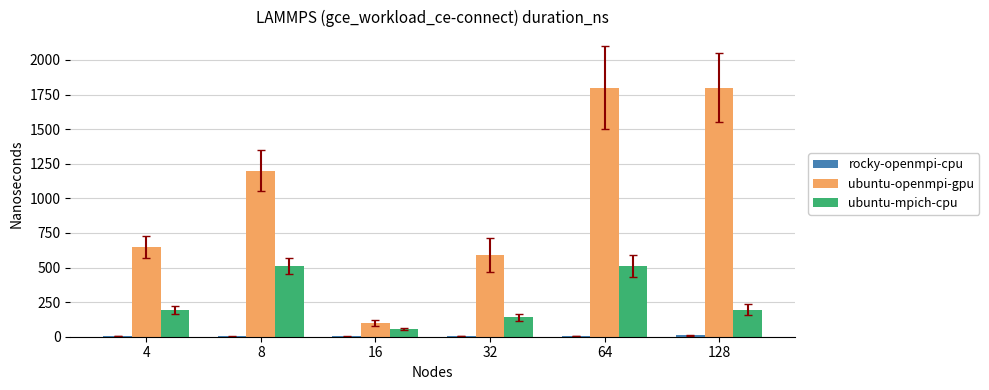

True or false: ubuntu-mpich-cpu has a value of 224.4 at 32.

False